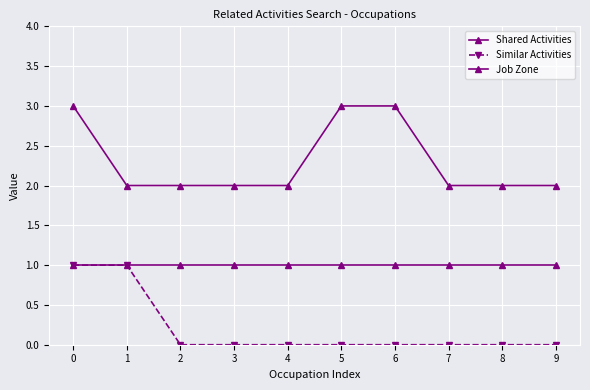

List the labels in order of Job Zone value, largest first.

0, 5, 6, 1, 2, 3, 4, 7, 8, 9